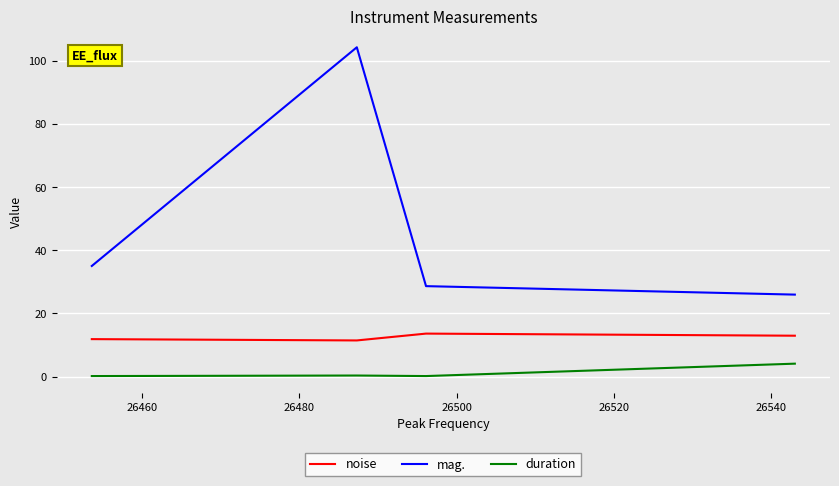

What is the maximum value shown in the chart?

104.3